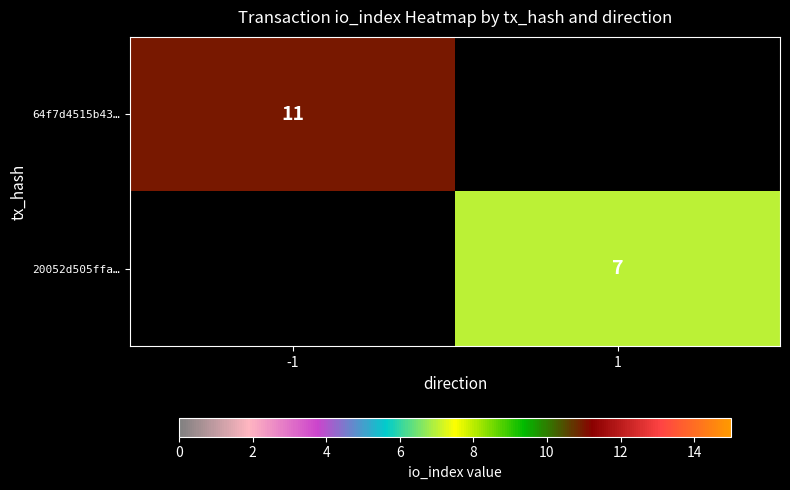

True or false: 20052d505ffa… has a value of 7 at 1.

True